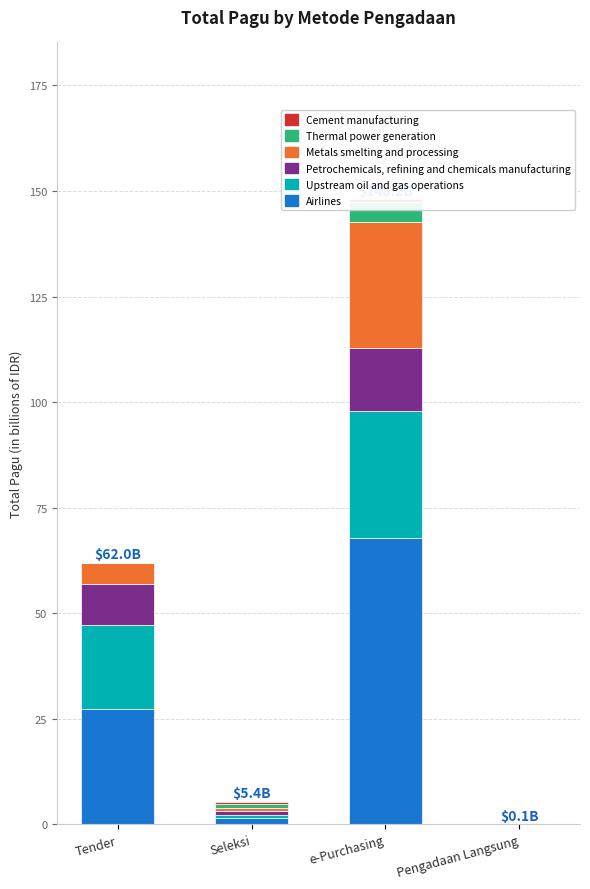

Reading left to right, extract all data points from this chart.

Airlines: Tender=27.2	Seleksi=1.4	e-Purchasing=67.9	Pengadaan Langsung=0.1
Upstream oil and gas operations: Tender=19.9	Seleksi=0.8	e-Purchasing=29.9	Pengadaan Langsung=0.0
Petrochemicals, refining and chemicals manufacturing: Tender=9.9	Seleksi=0.8	e-Purchasing=14.9	Pengadaan Langsung=0.0
Metals smelting and processing: Tender=5.0	Seleksi=0.8	e-Purchasing=29.9	Pengadaan Langsung=0.0
Thermal power generation: Tender=0.0	Seleksi=0.9	e-Purchasing=4.9	Pengadaan Langsung=0.0
Cement manufacturing: Tender=0.0	Seleksi=0.6	e-Purchasing=0.6	Pengadaan Langsung=0.0